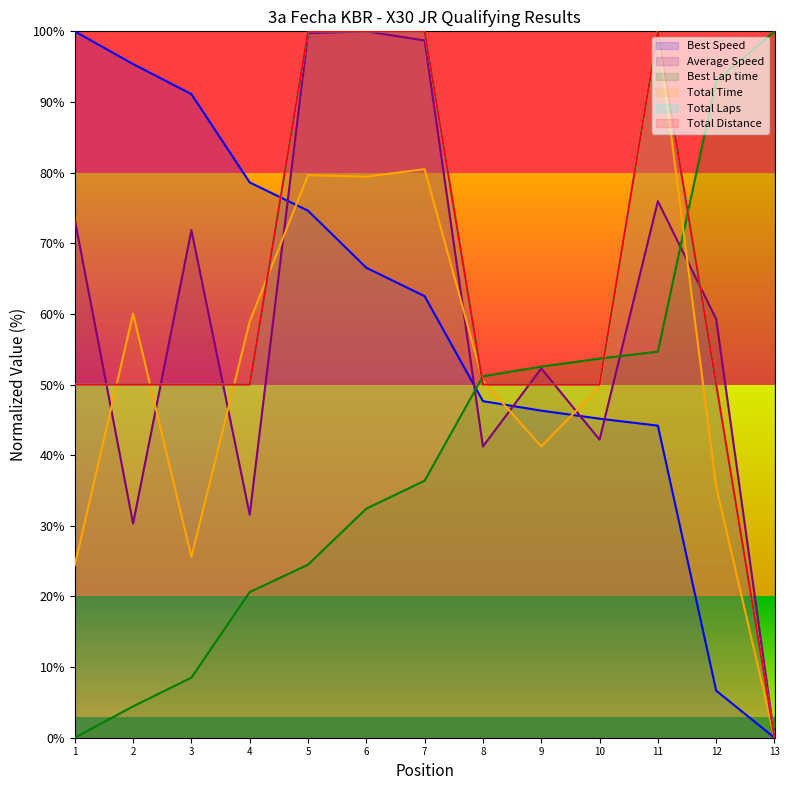

What is the value of the Best Speed point at the 8th from the left?

47.6